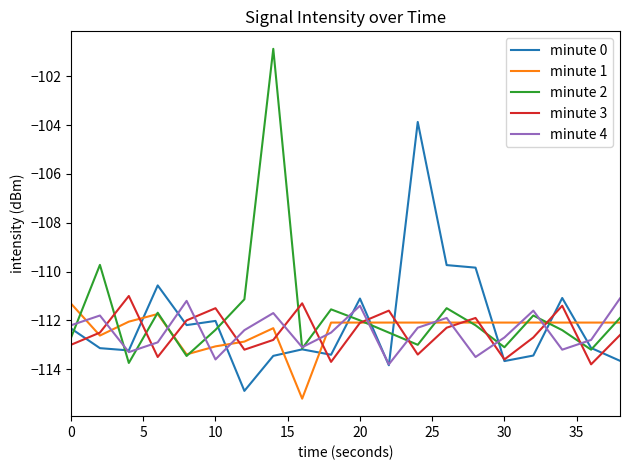

What is the smallest value displayed?

-115.2